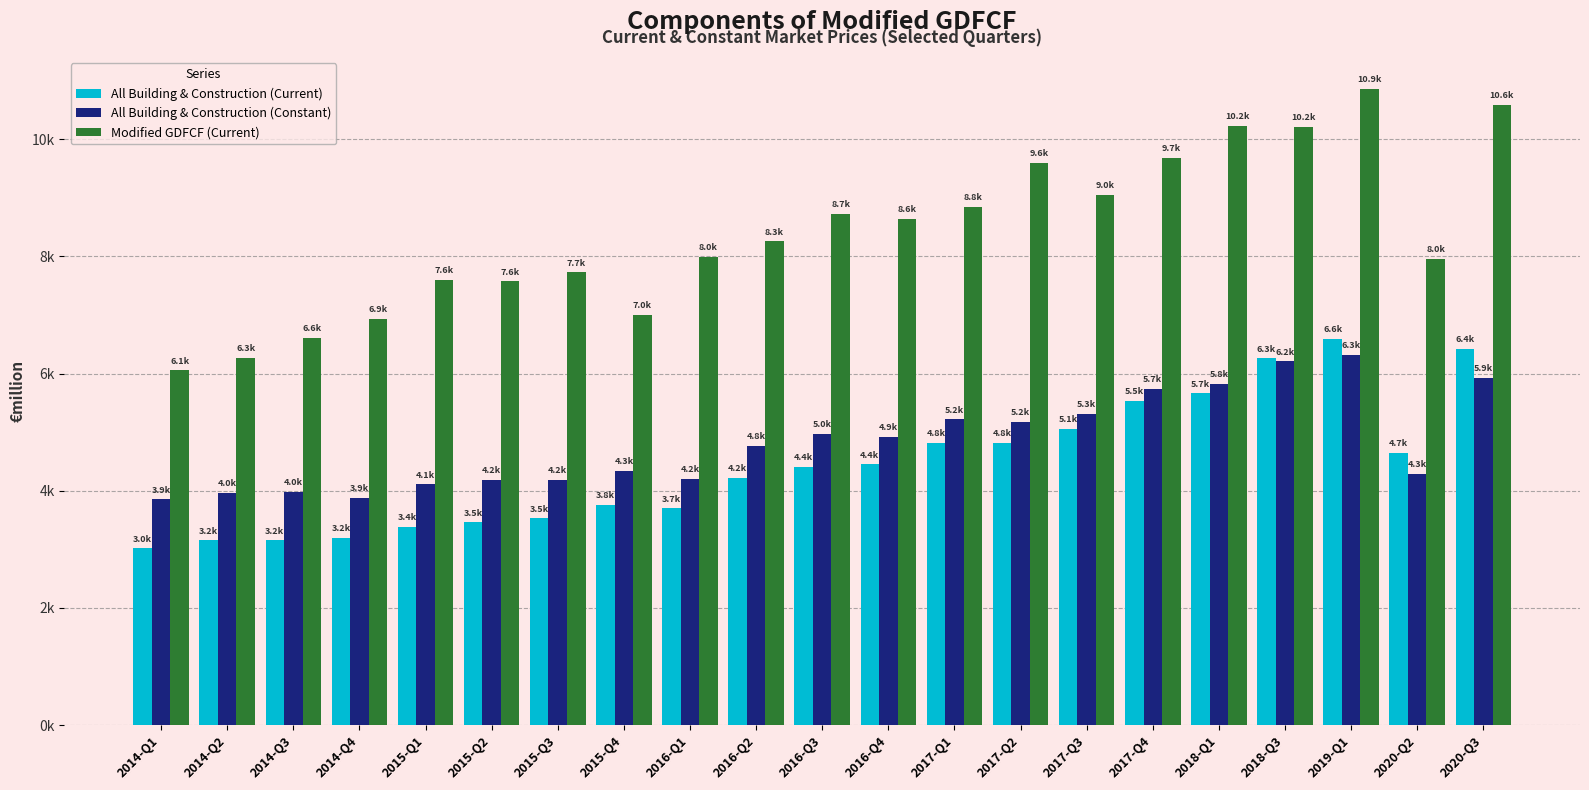

Does the chart contain stacked bars?

No